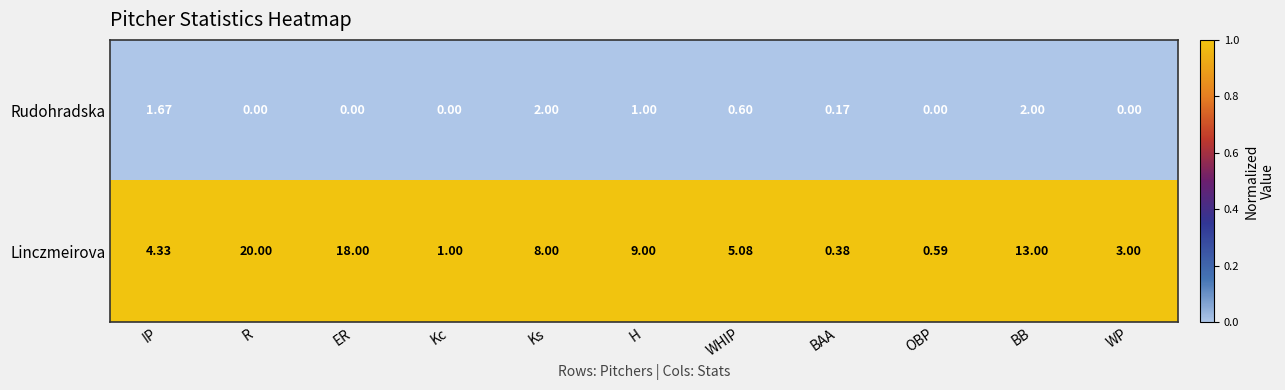

Rank the series by their maximum value, from highest to lowest.

Linczmeirova, Rudohradska